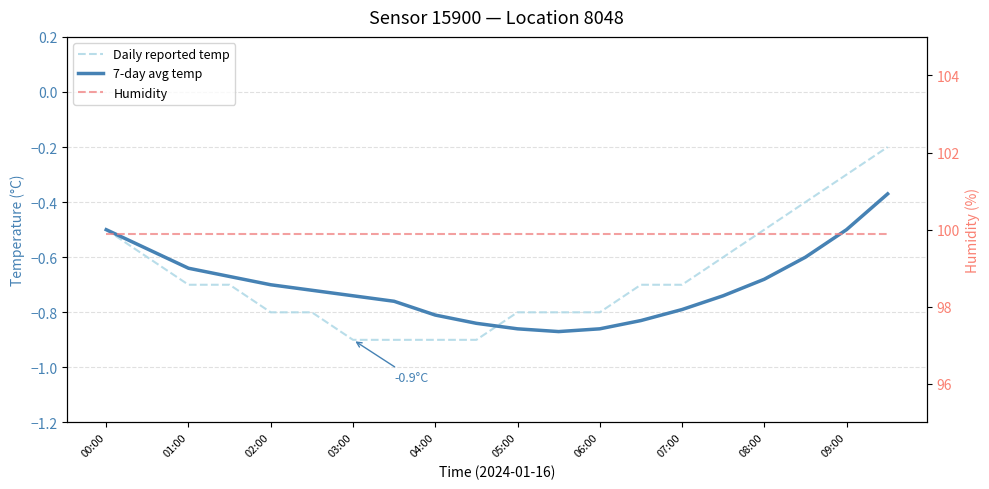

What is the minimum value shown in the chart?

-0.9